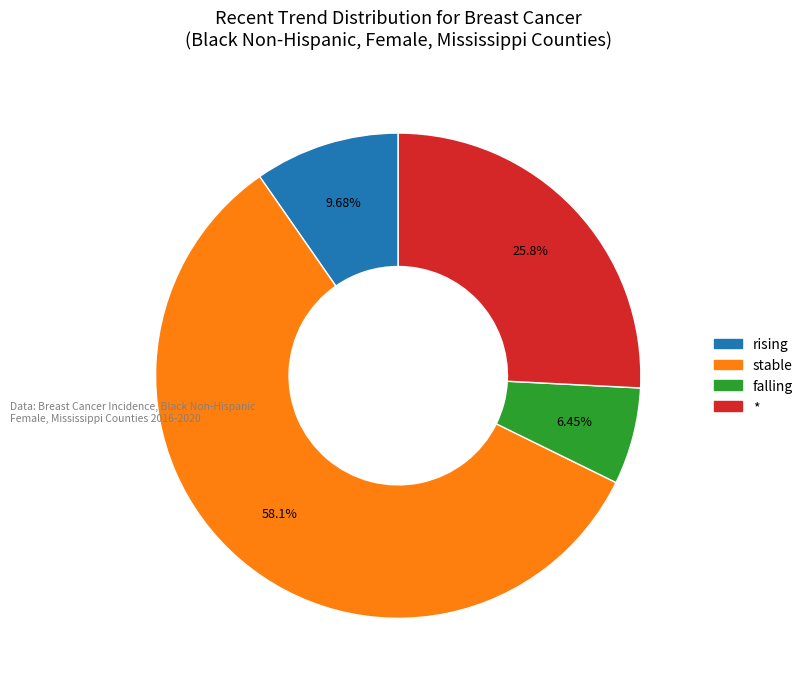

To the nearest percent, what percentage of the pie is *?

26%